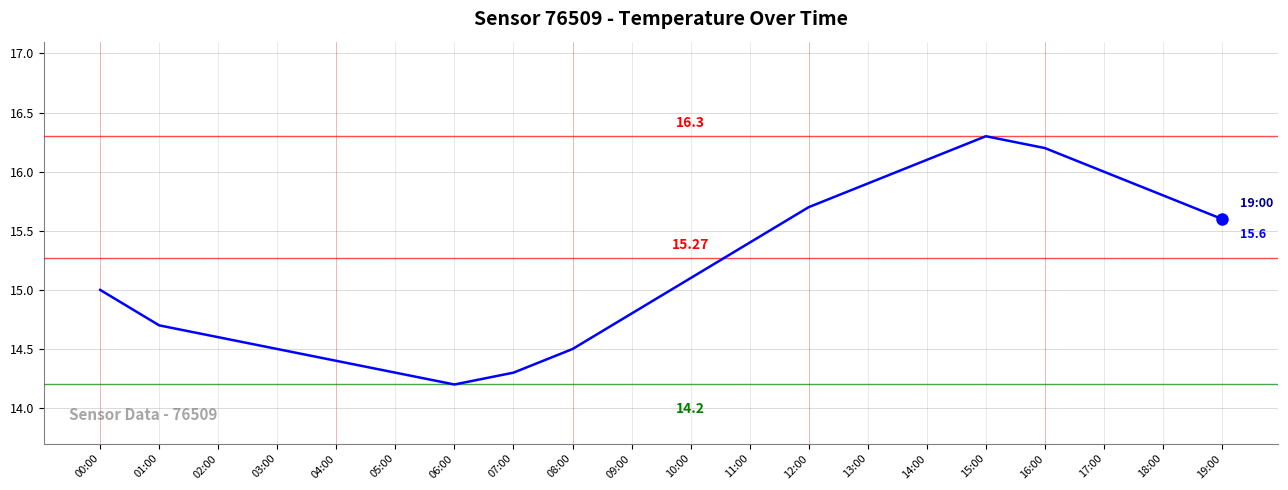

Reading left to right, transcribe all the data shown in this chart.

00:00=15.0	01:00=14.7	02:00=14.6	03:00=14.5	04:00=14.4	05:00=14.3	06:00=14.2	07:00=14.3	08:00=14.5	09:00=14.8	10:00=15.1	11:00=15.4	12:00=15.7	13:00=15.9	14:00=16.1	15:00=16.3	16:00=16.2	17:00=16.0	18:00=15.8	19:00=15.6